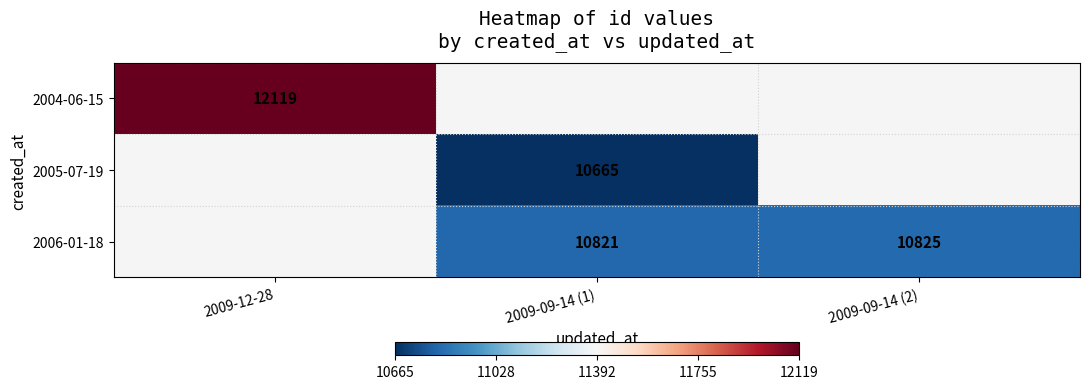

Is it true that 2006-01-18 equals 10825 at 2009-09-14 (2)?

True